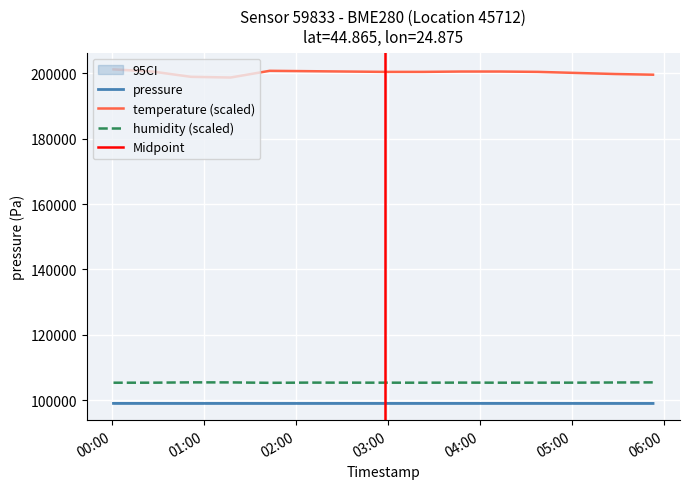

What position from the right is 2023-05-12T02:33:00?

9